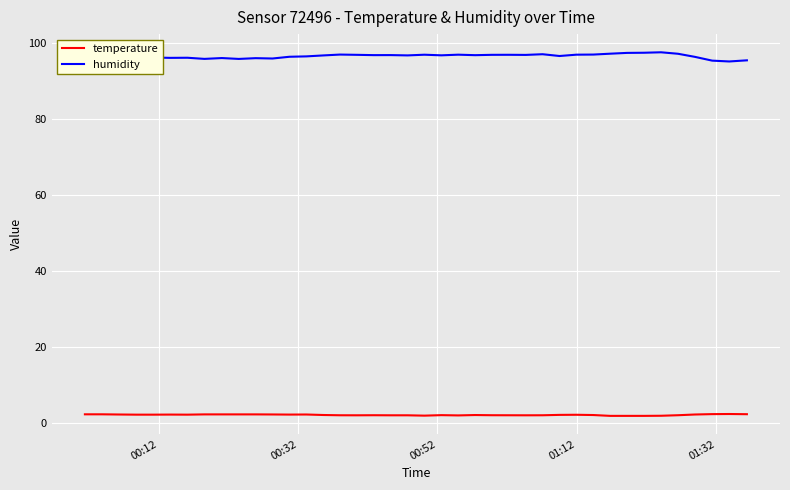

What is the maximum value for humidity?

97.7